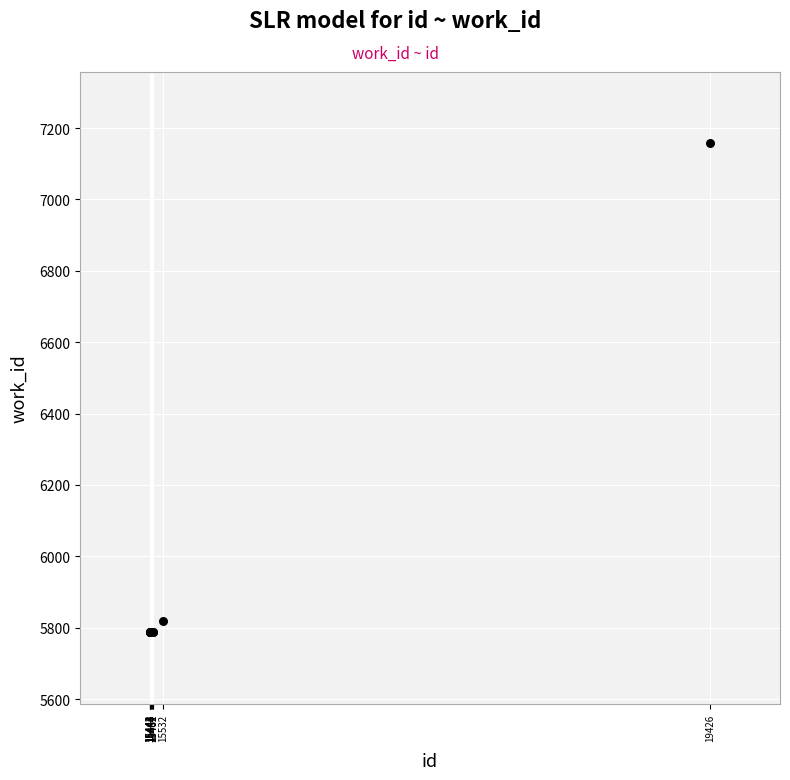

What Y value in the scatter plot is closest to 6472?

5818